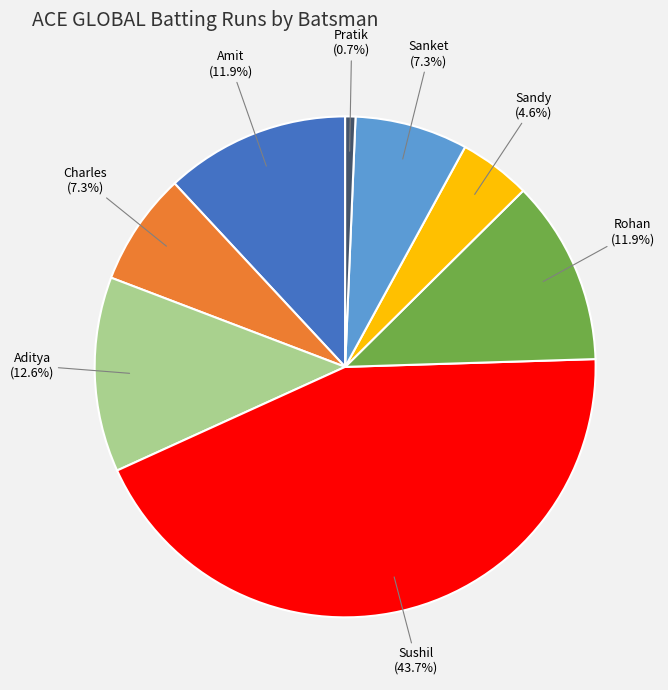

Does any single category account for the majority?

No